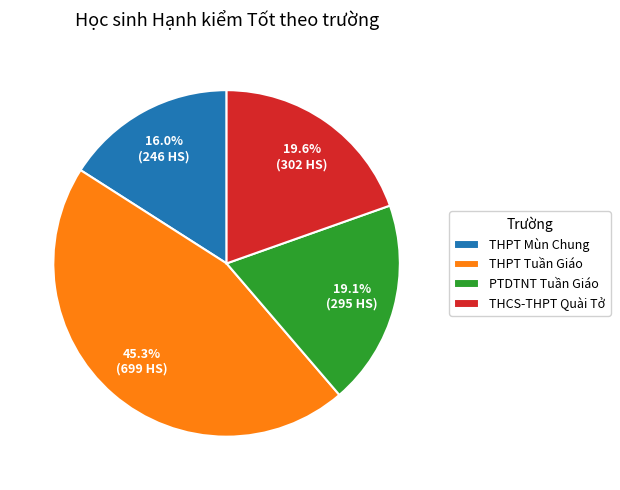

True or false: THPT Mùn Chung accounts for 16% of the total.

True